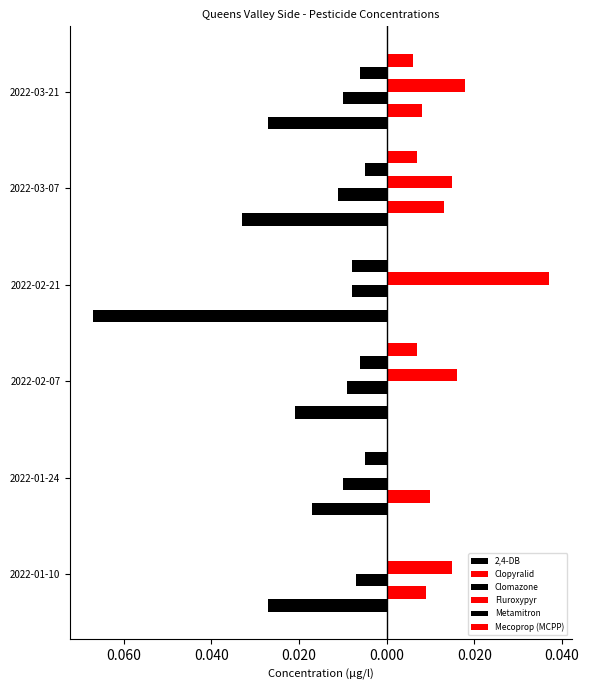

Reading right to left, extract all data points from this chart.

2,4-DB: -0.0	-0.0	-0.1	-0.0	-0.0	-0.0
Clopyralid: 0.0	0.0	0.0	0.0	0.0	0.0
Clomazone: -0.0	-0.0	-0.0	-0.0	-0.0	-0.0
Fluroxypyr: 0.0	0.0	0.0	0.0	0.0	0.0
Metamitron: -0.0	-0.0	-0.0	-0.0	-0.0	0.0
Mecoprop (MCPP): 0.0	0.0	0.0	0.0	0.0	0.0